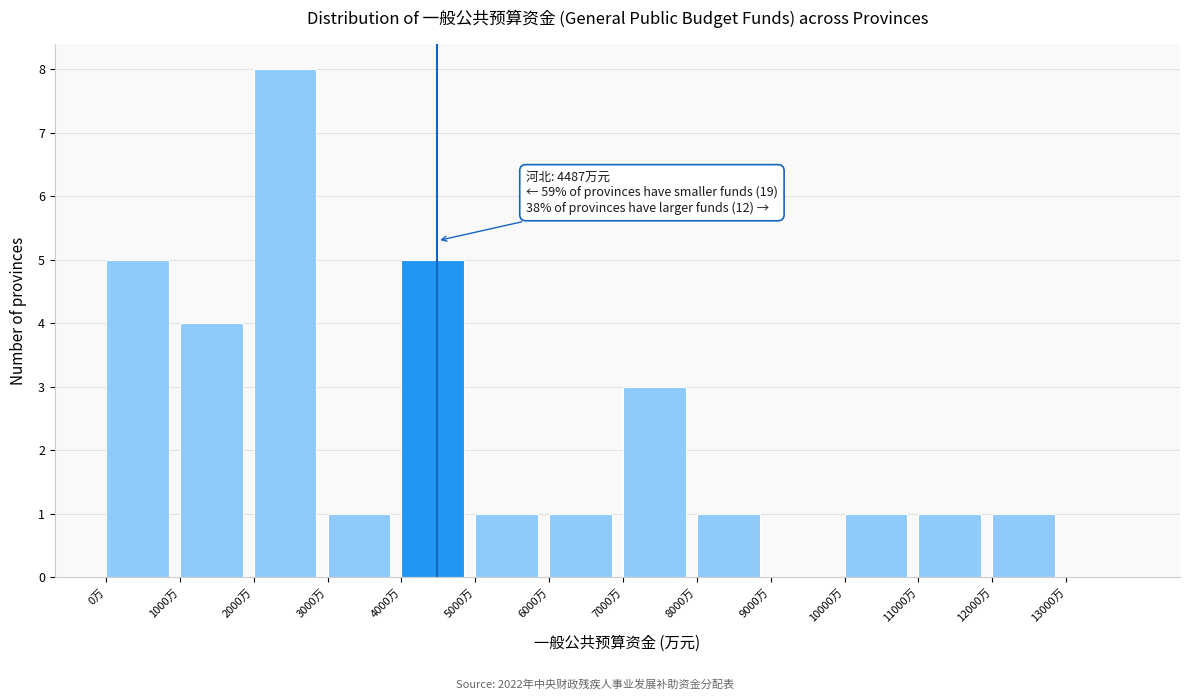

Which range on the x-axis has the tallest bar?

2000 to 3000